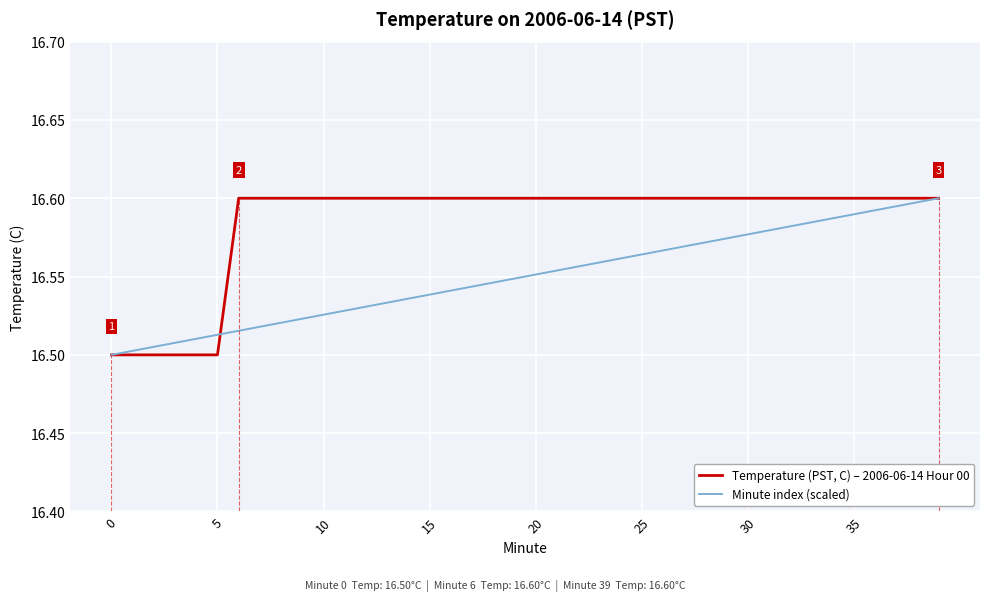

What is the sum of all Minute index (scaled) values?

662.0